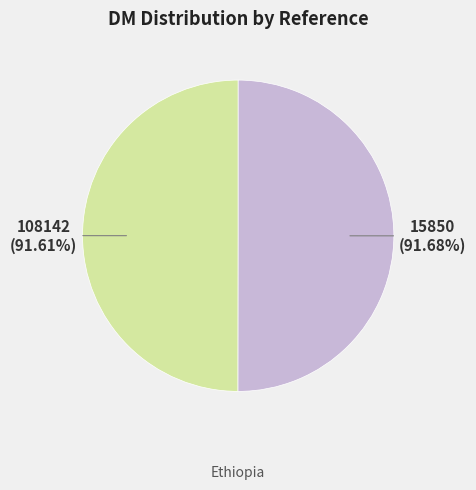

Which slice is the smallest?

108142